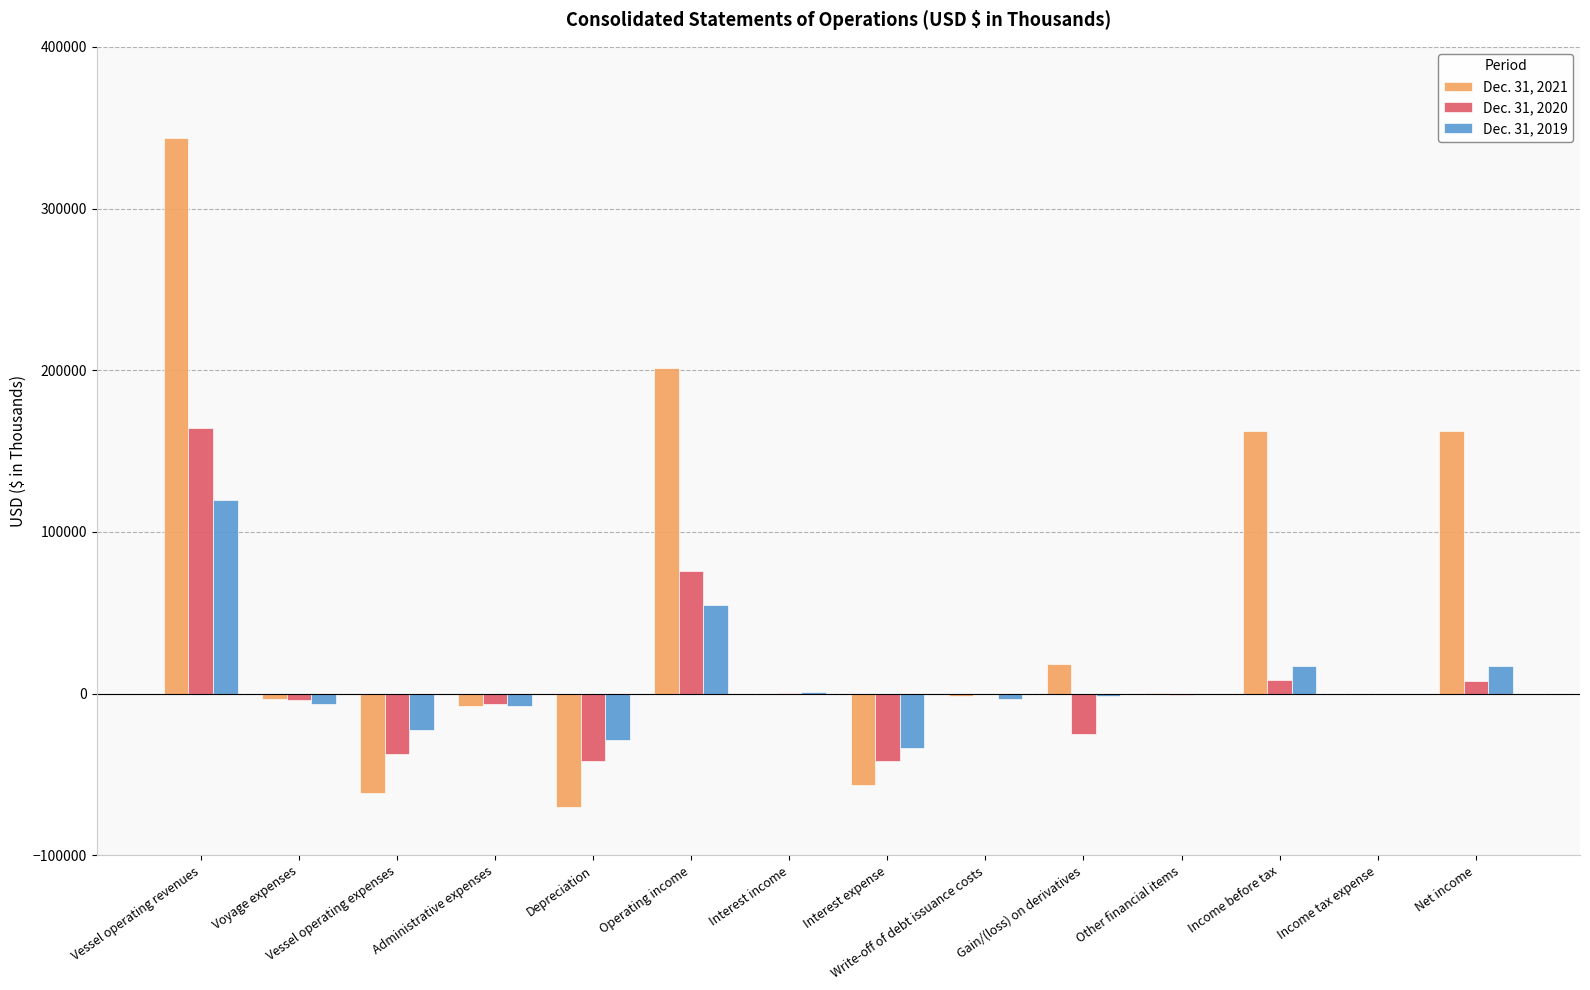

How many distinct data groups are displayed?

3